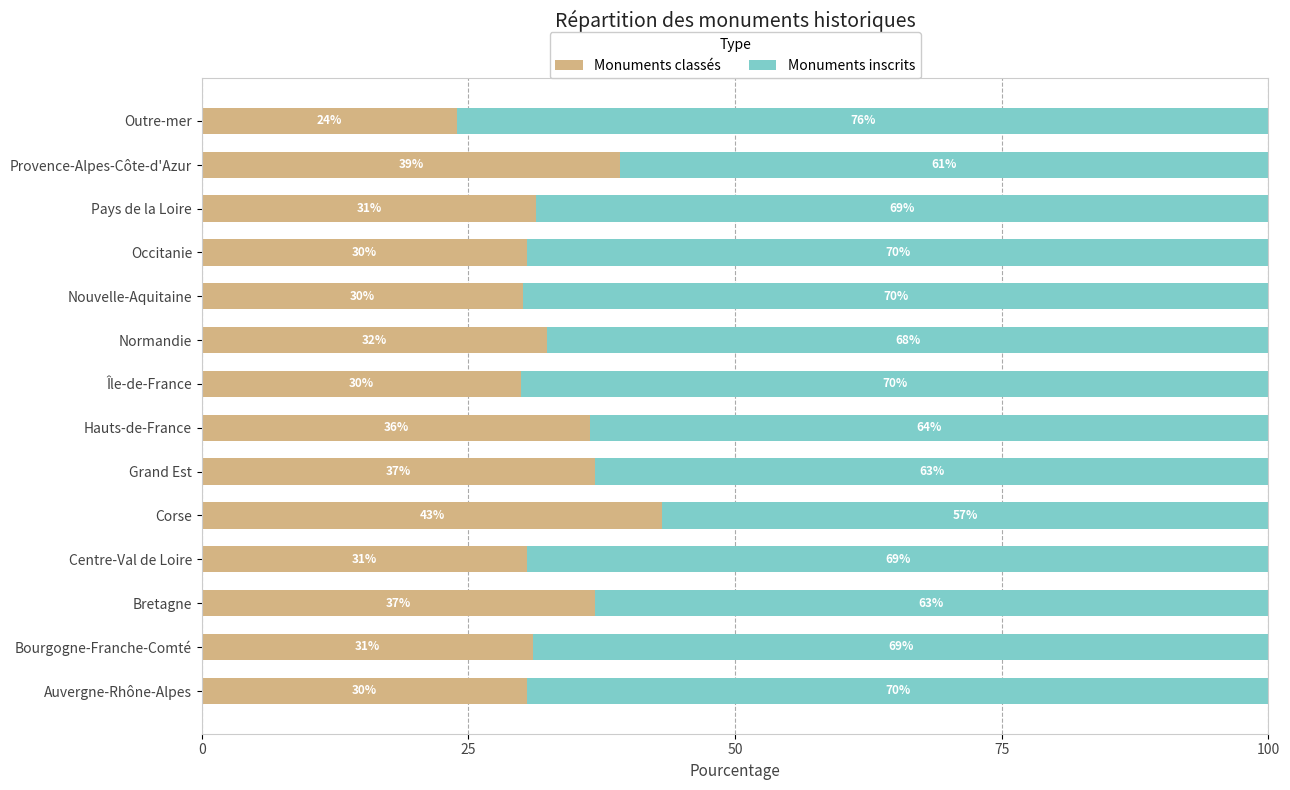

Which category has the lowest value in the Monuments classés series?

Outre-mer